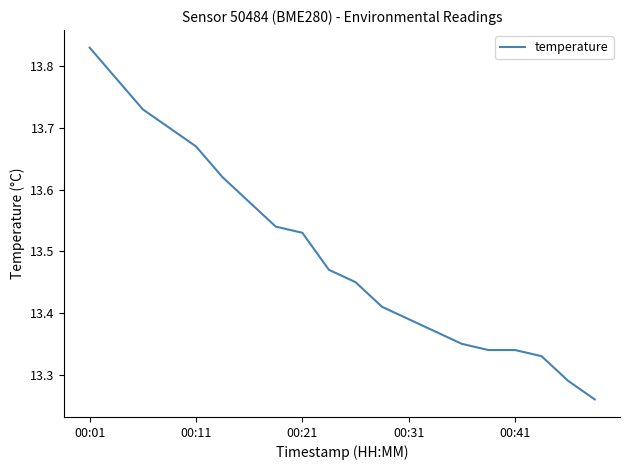

What is the difference between the second highest and minimum values?

0.5